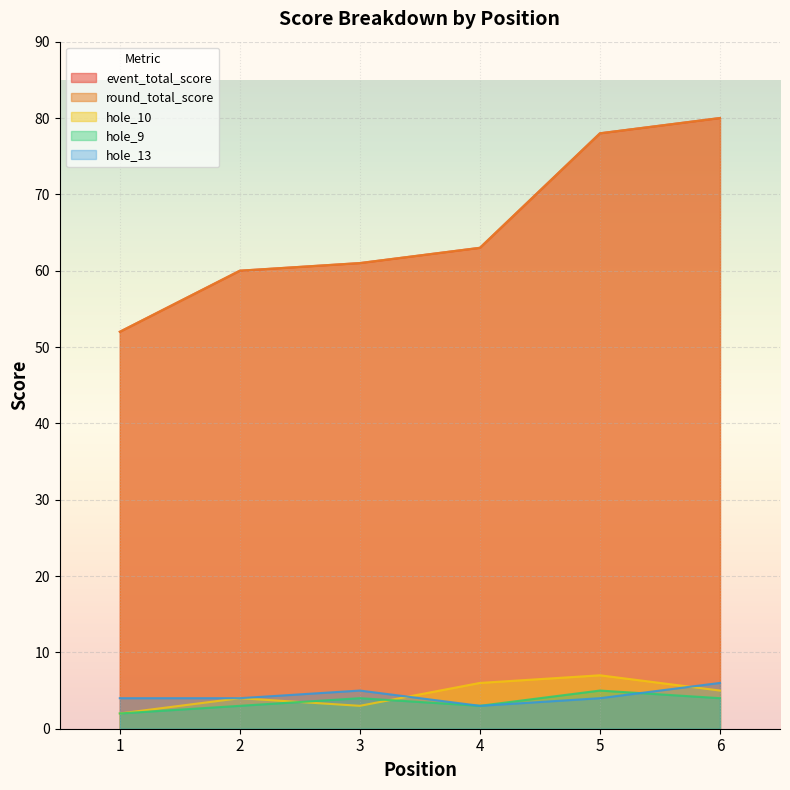

Which series has the largest total across all categories?

event_total_score